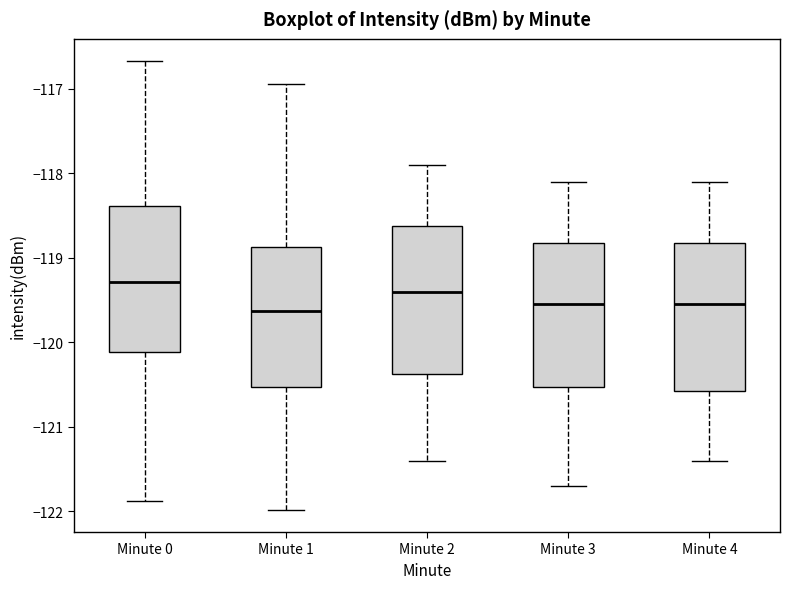

Reading left to right, read every box against the y-axis: the position of its median line, the range the box covers, and the ends of its whiskers. The values are not printed on the chart, so give them approximately, as read against the axis.

Minute 0: median -119.3, box -120.1 to -118.4, whiskers -121.9 to -116.7
Minute 1: median -119.6, box -120.5 to -118.9, whiskers -122.0 to -116.9
Minute 2: median -119.4, box -120.4 to -118.6, whiskers -121.4 to -117.9
Minute 3: median -119.5, box -120.5 to -118.8, whiskers -121.7 to -118.1
Minute 4: median -119.5, box -120.6 to -118.8, whiskers -121.4 to -118.1